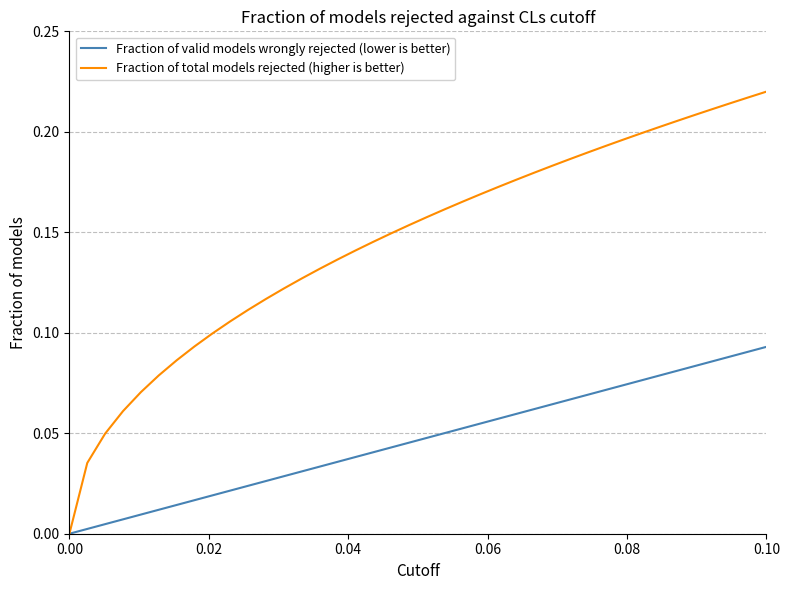

Which series has the largest total across all categories?

Fraction of total models rejected (higher is better)